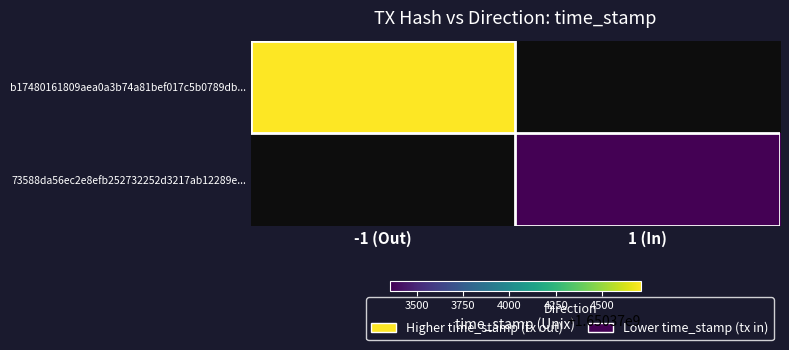

What is the difference between the highest and lowest values at direction?

2.0